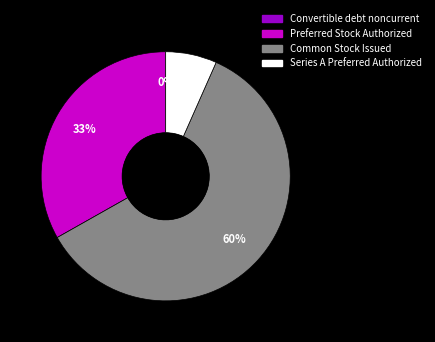

To the nearest percent, what portion does Preferred Stock Authorized represent?

33%